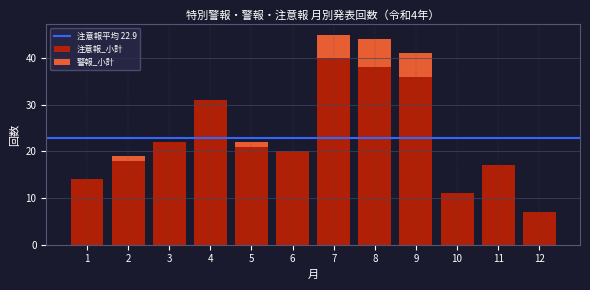

What is the maximum value for 注意報_小計?

40